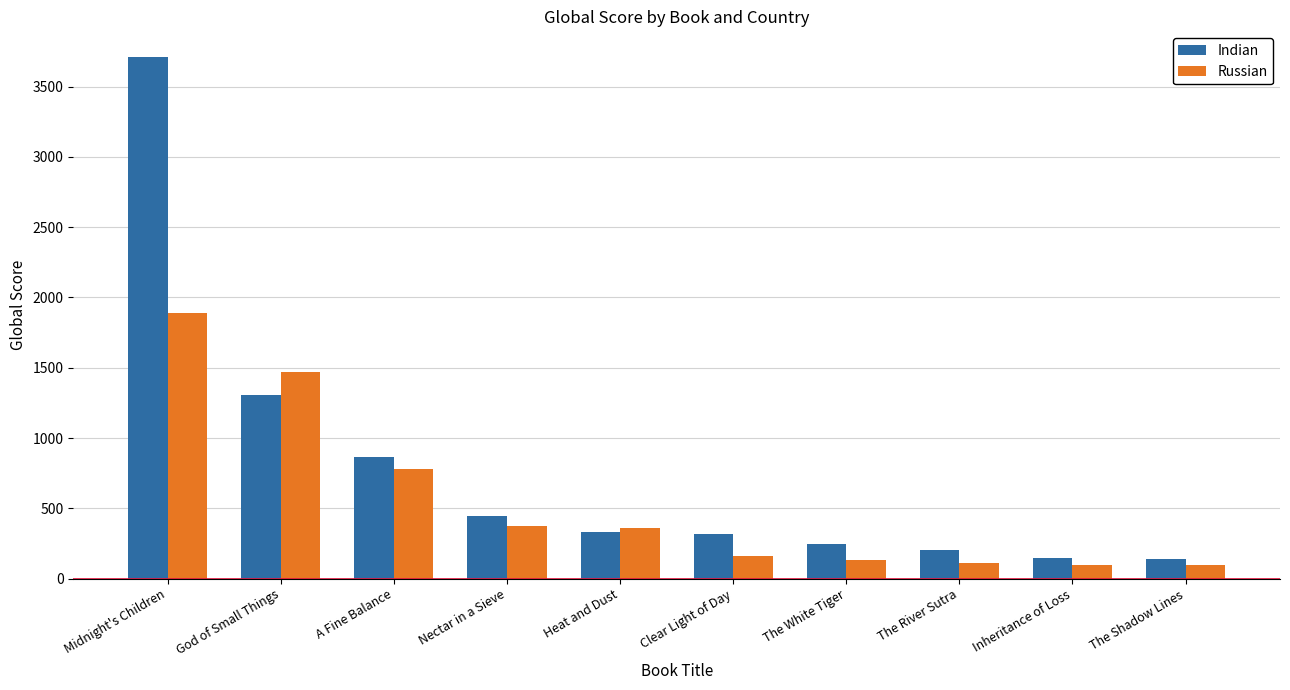

What is the highest value of the Indian series?

3707